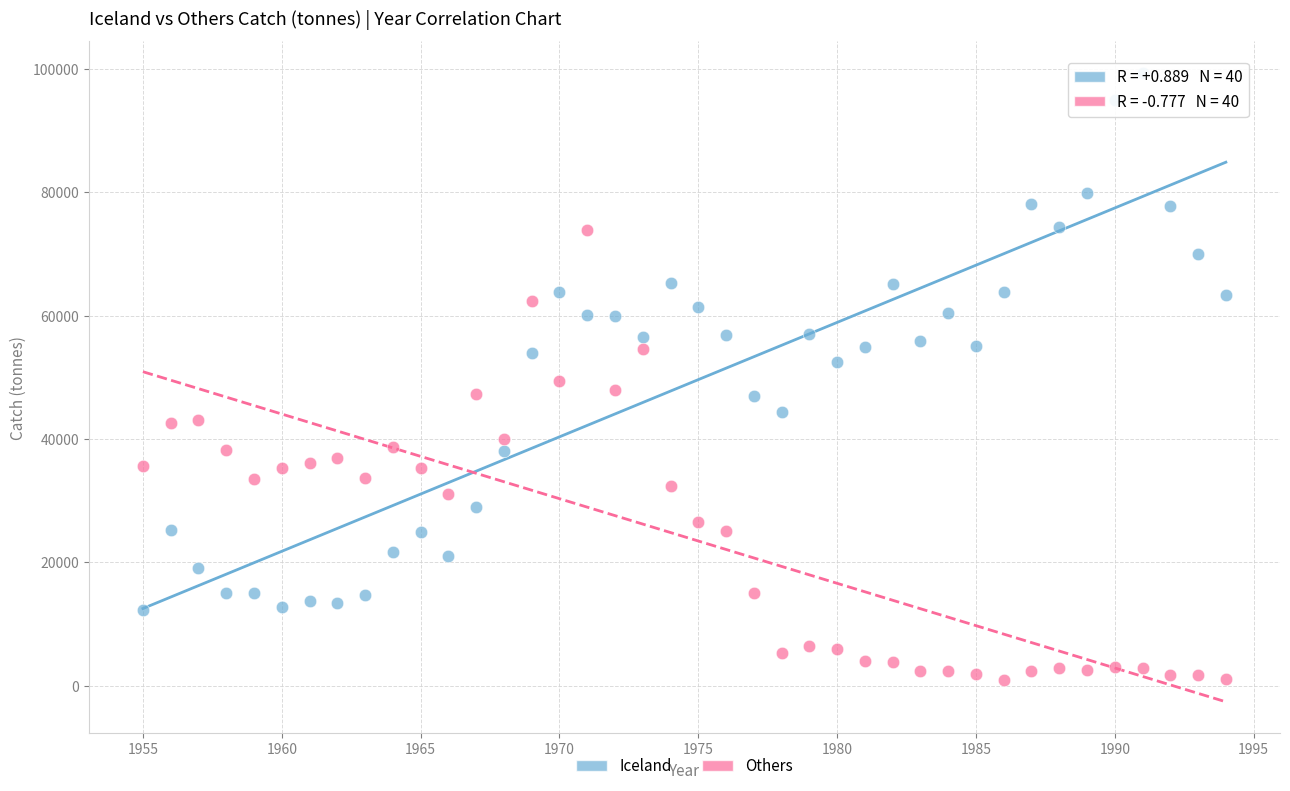

Across all data points, what is the range of X values (max minus min)?

39